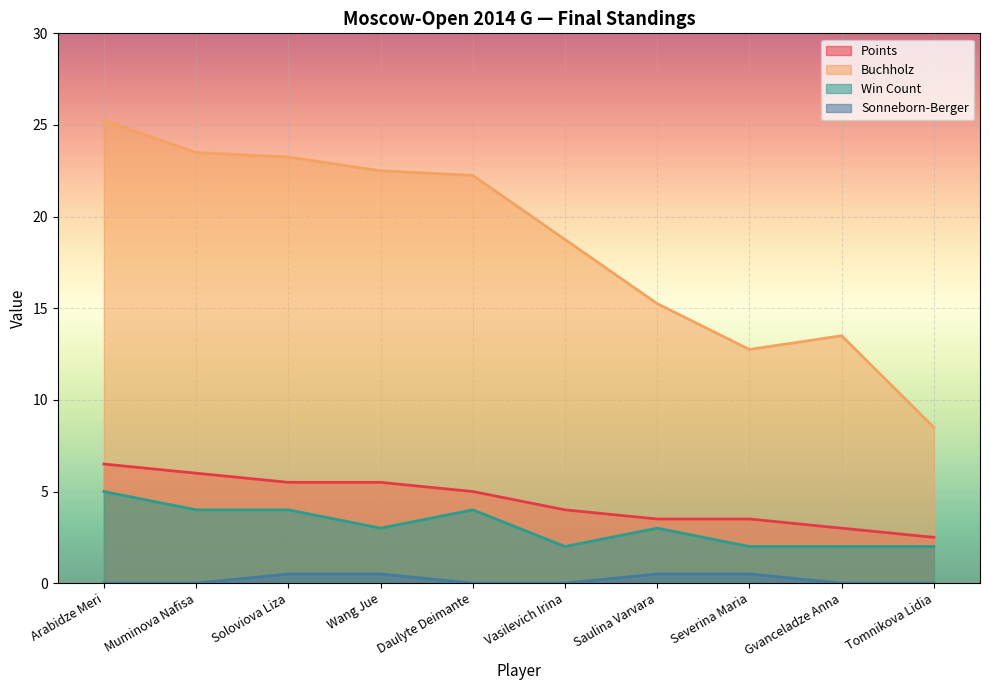

Where is Buchholz nearest to the value 16?

Saulina Varvara